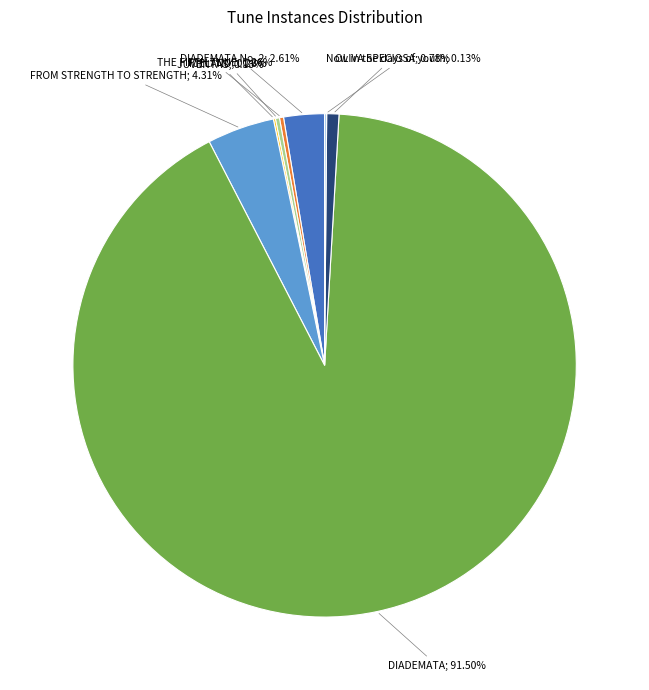

Is there any slice that represents more than half of the pie?

Yes